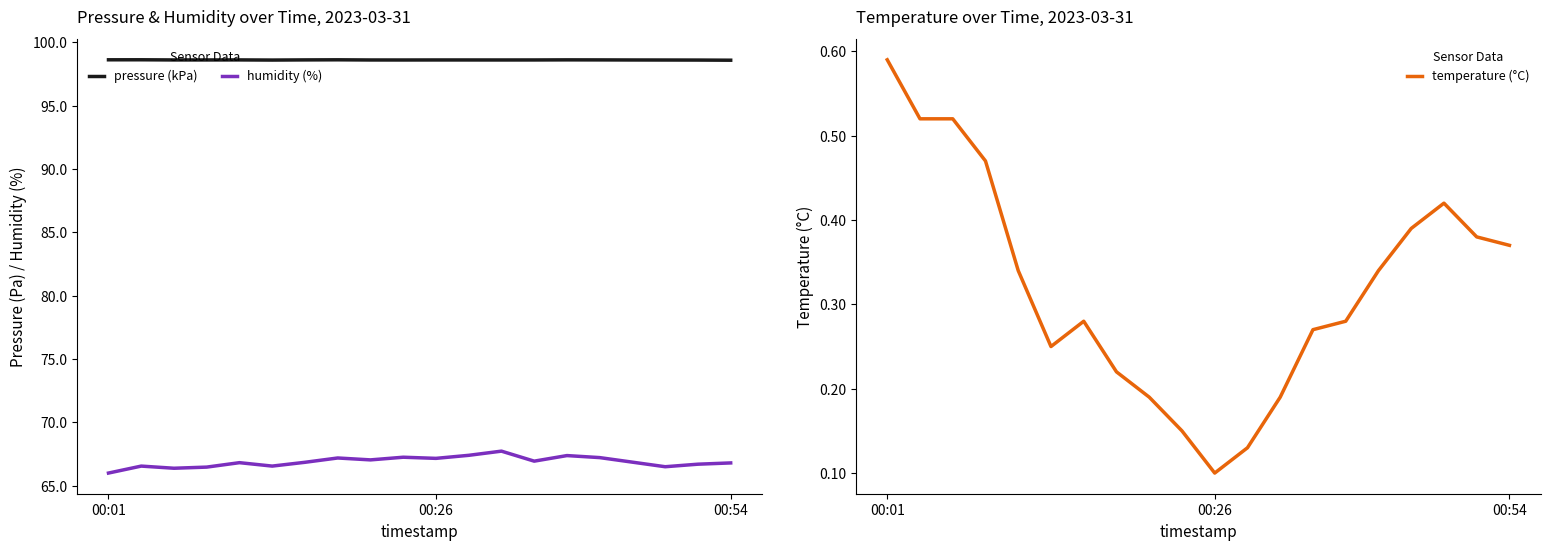

At which label is humidity (%) closest to 66?

00:01